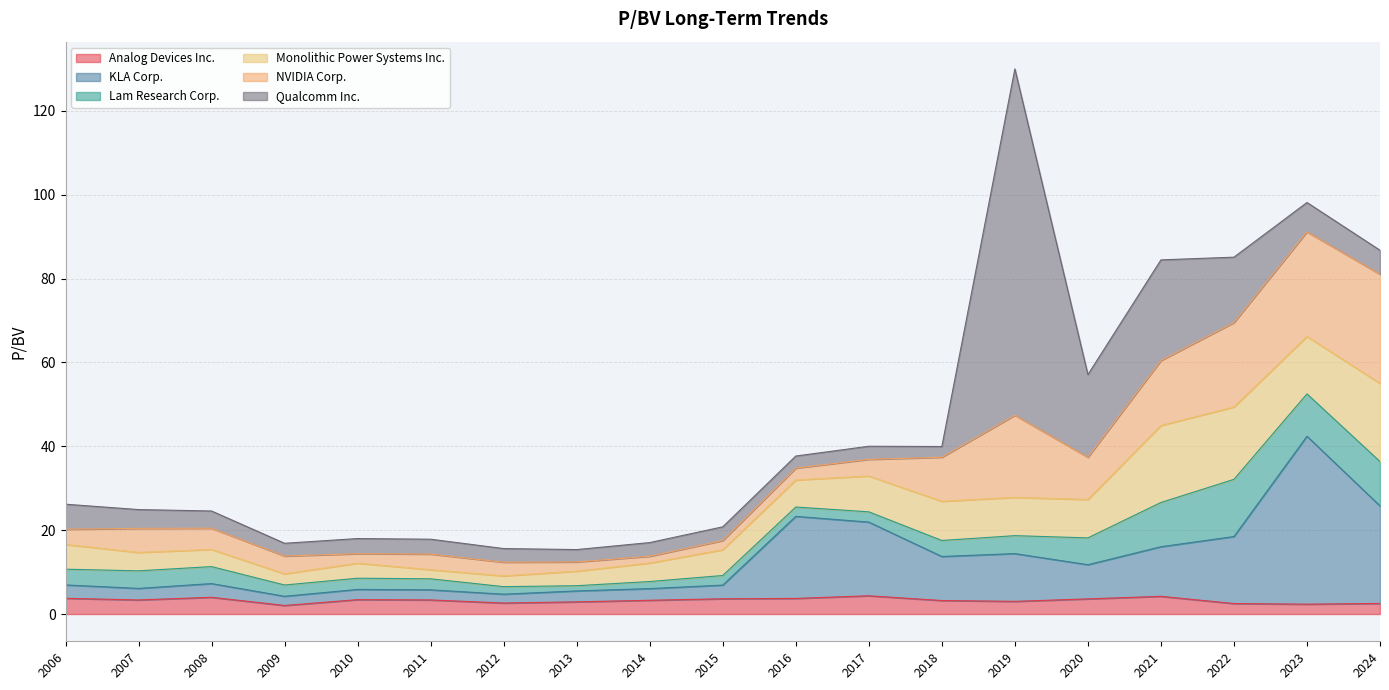

How many data points in NVIDIA Corp. are above 4?

10